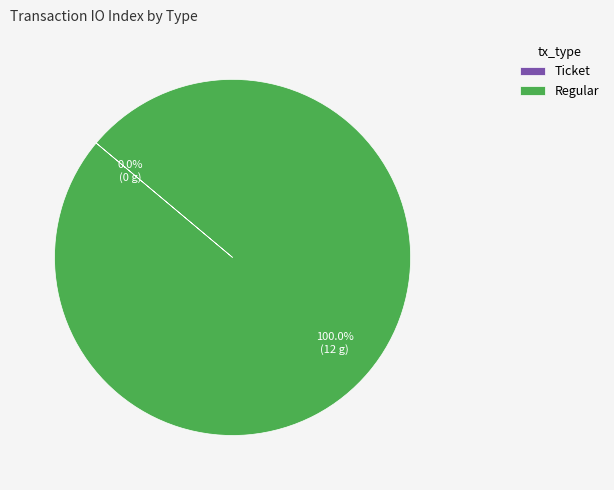

What is the change in value from Ticket to Regular?

+12